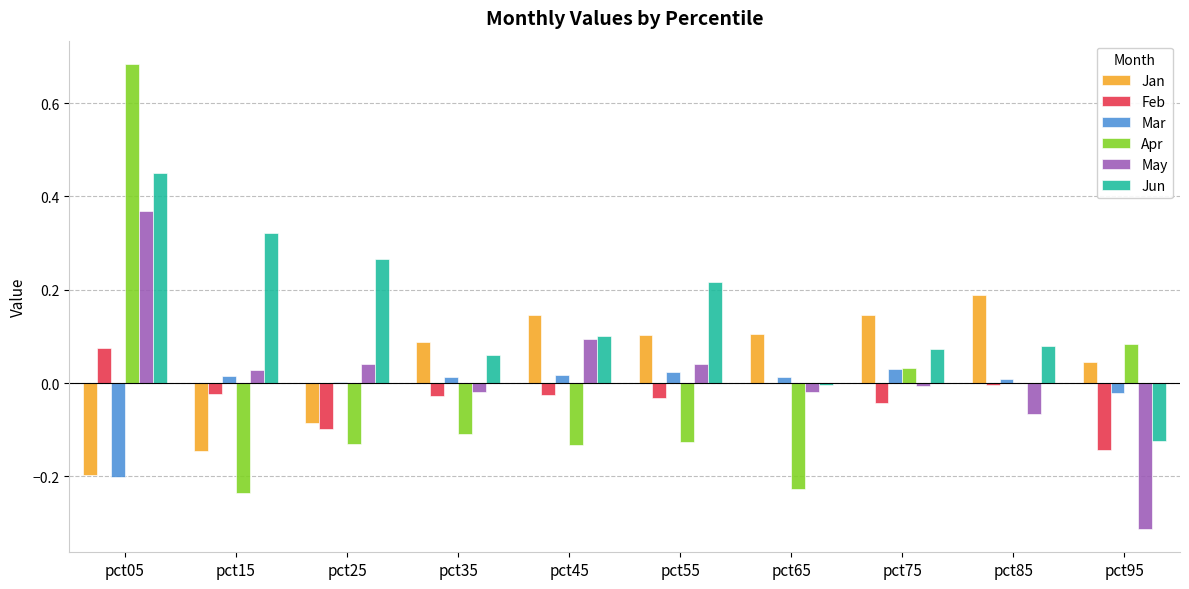

At which category is the sum across all series the highest?

pct05